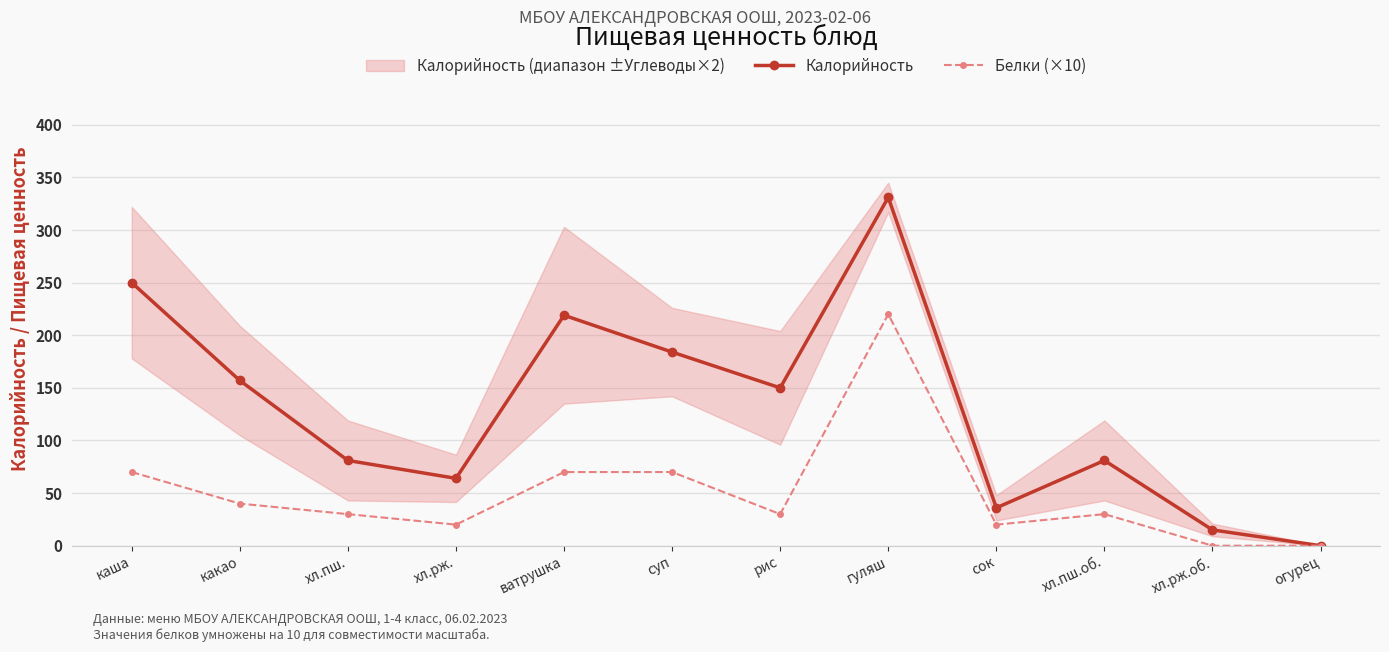

Which series has the largest total across all categories?

Калорийность